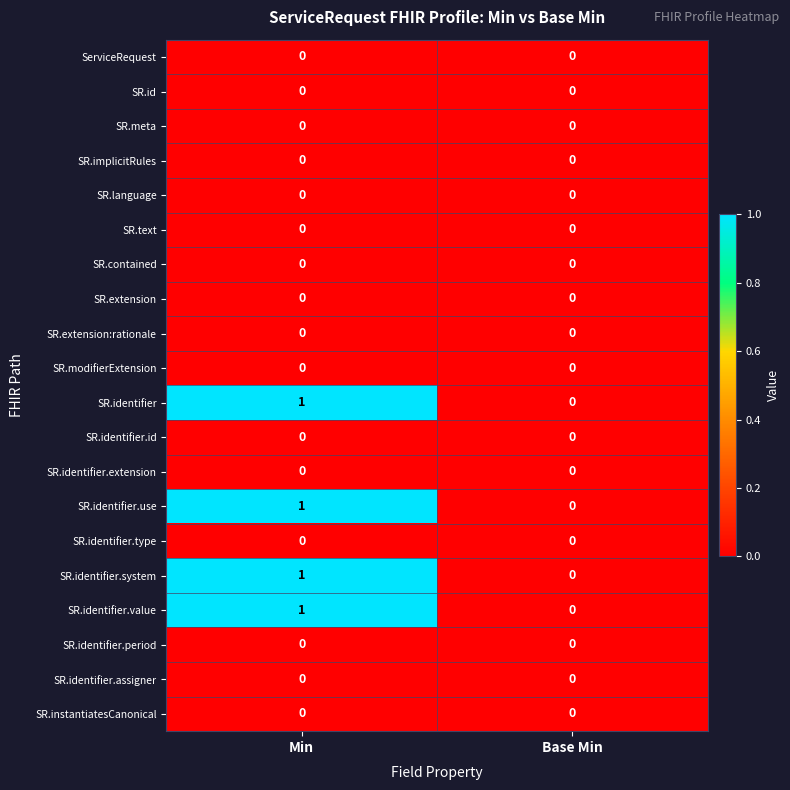

What is the total value across all series at Min?

4